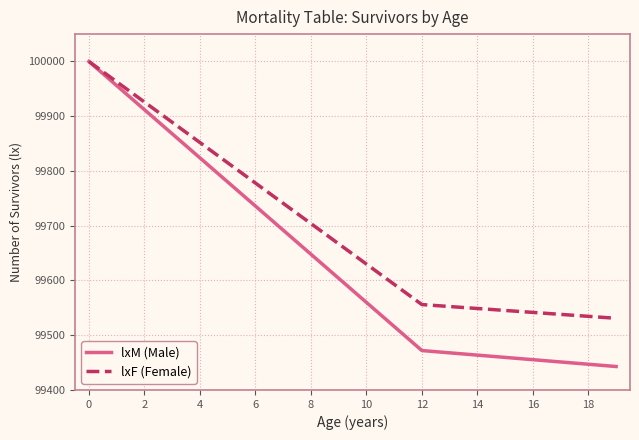

What is the maximum value for lxM (Male)?

100000.0